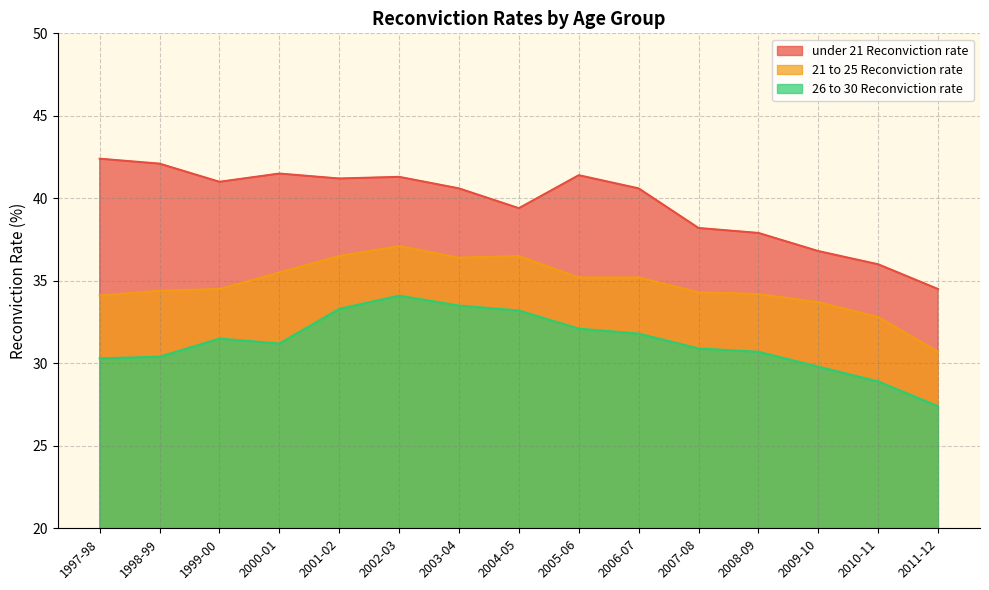

The 26 to 30 Reconviction rate series shows 50.3 at 1998-99. True or false?

False